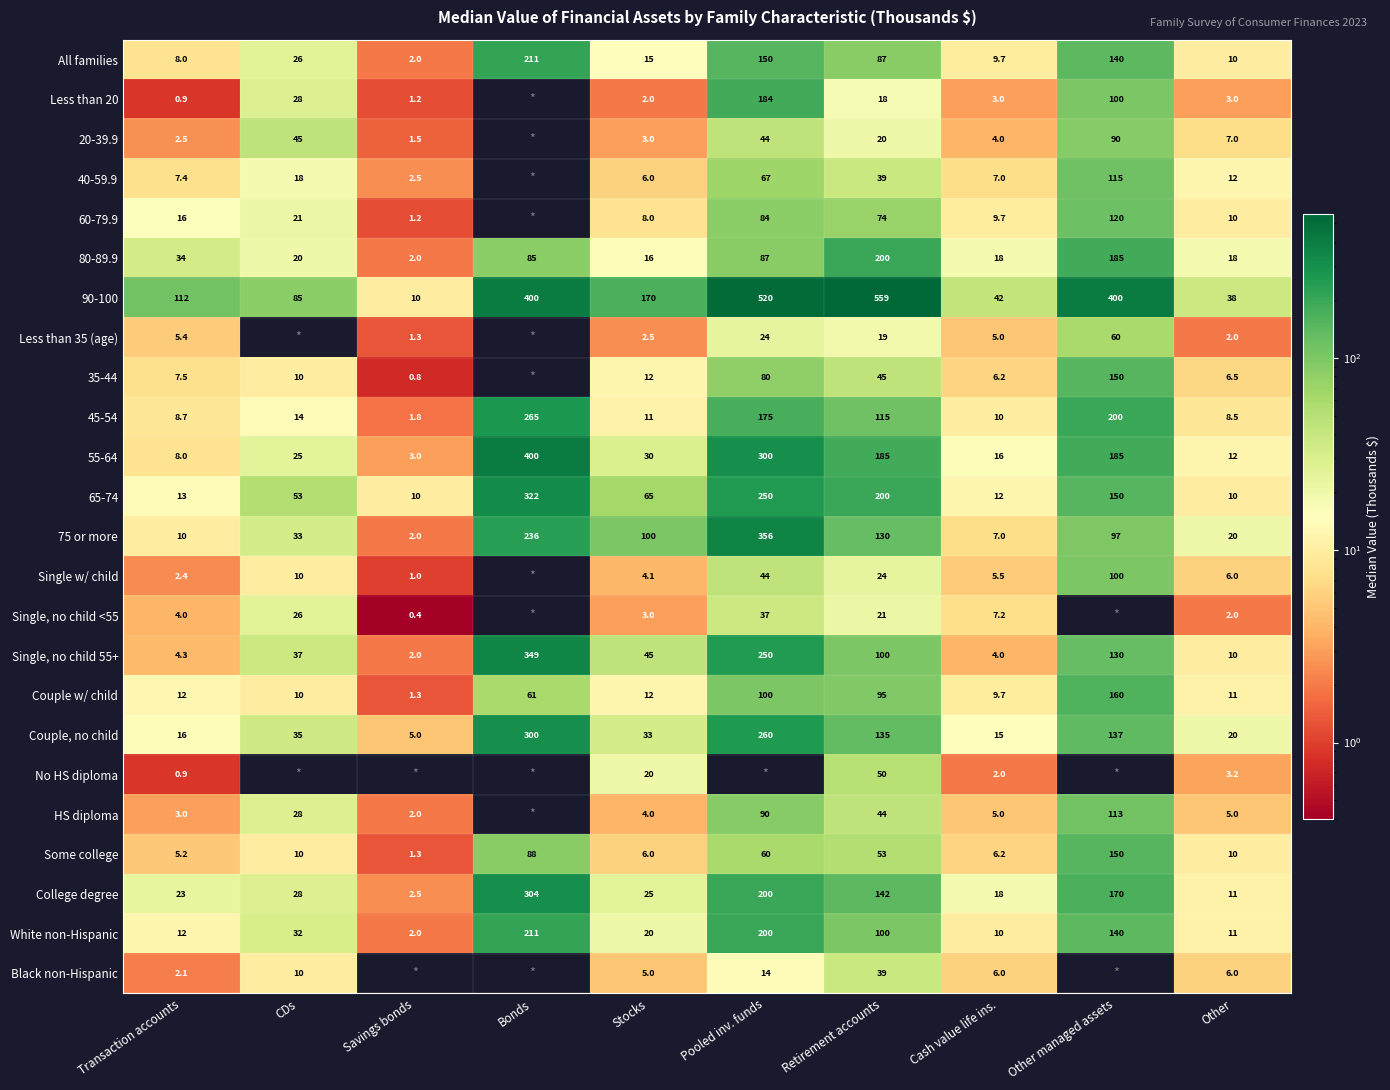

At which category does the chart reach its peak across all series?

Retirement accounts